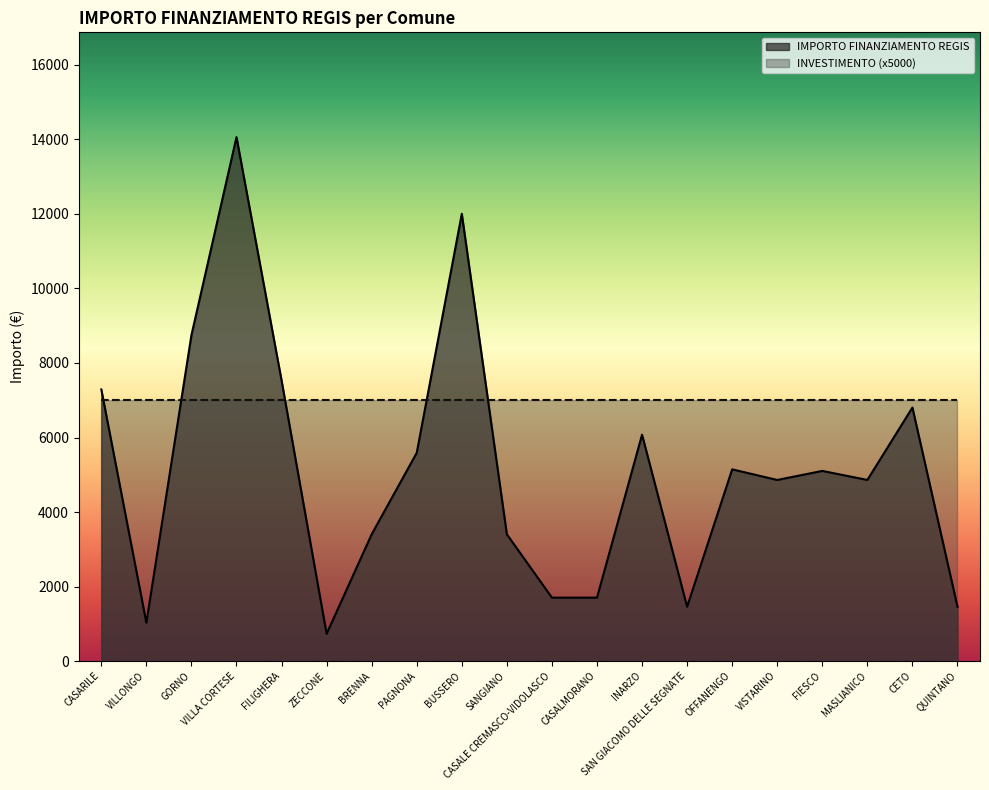

The value at GORNO is 8748. True or false?

True